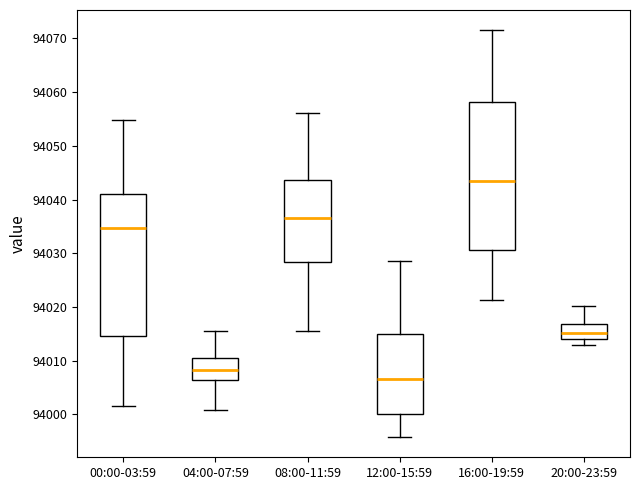

Which box has the lowest median line?

12:00-15:59